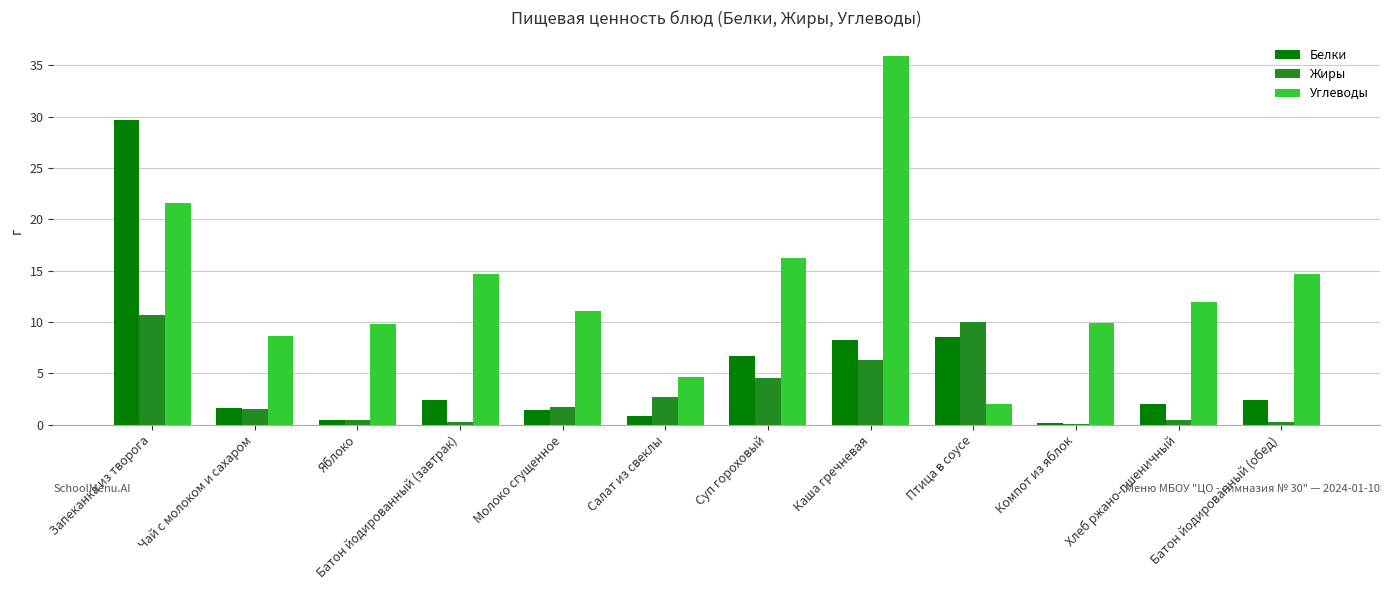

Which series changed the most between Чай с молоком и сахаром and Молоко сгущенное?

Углеводы